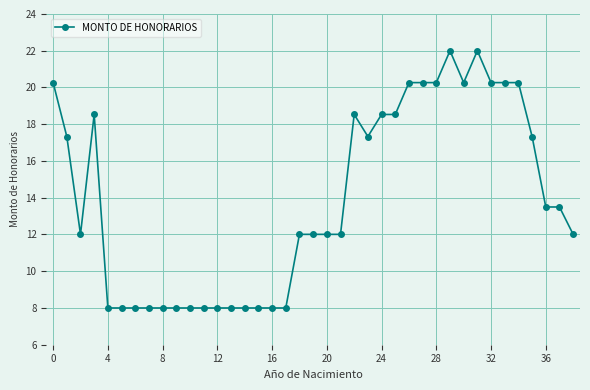

What is the difference between the second highest and minimum values?

14.0